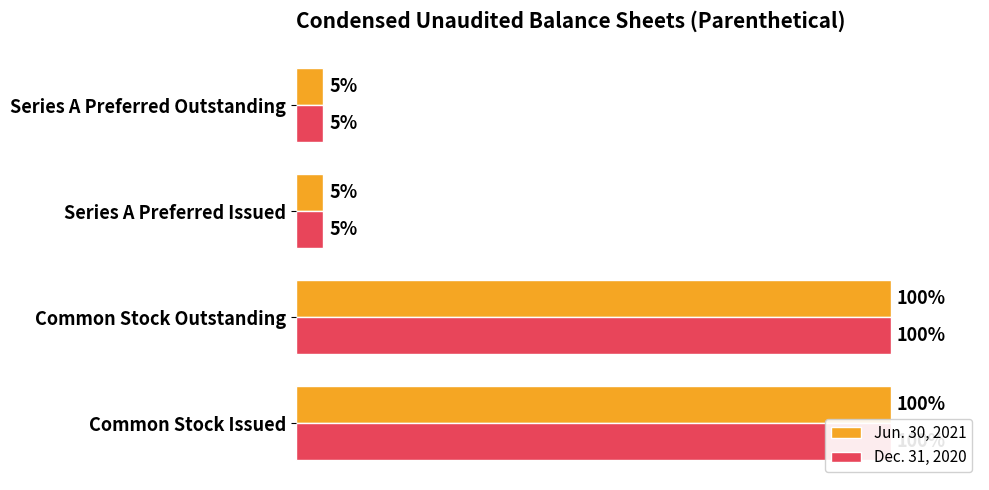

How many groups of bars are there?

4